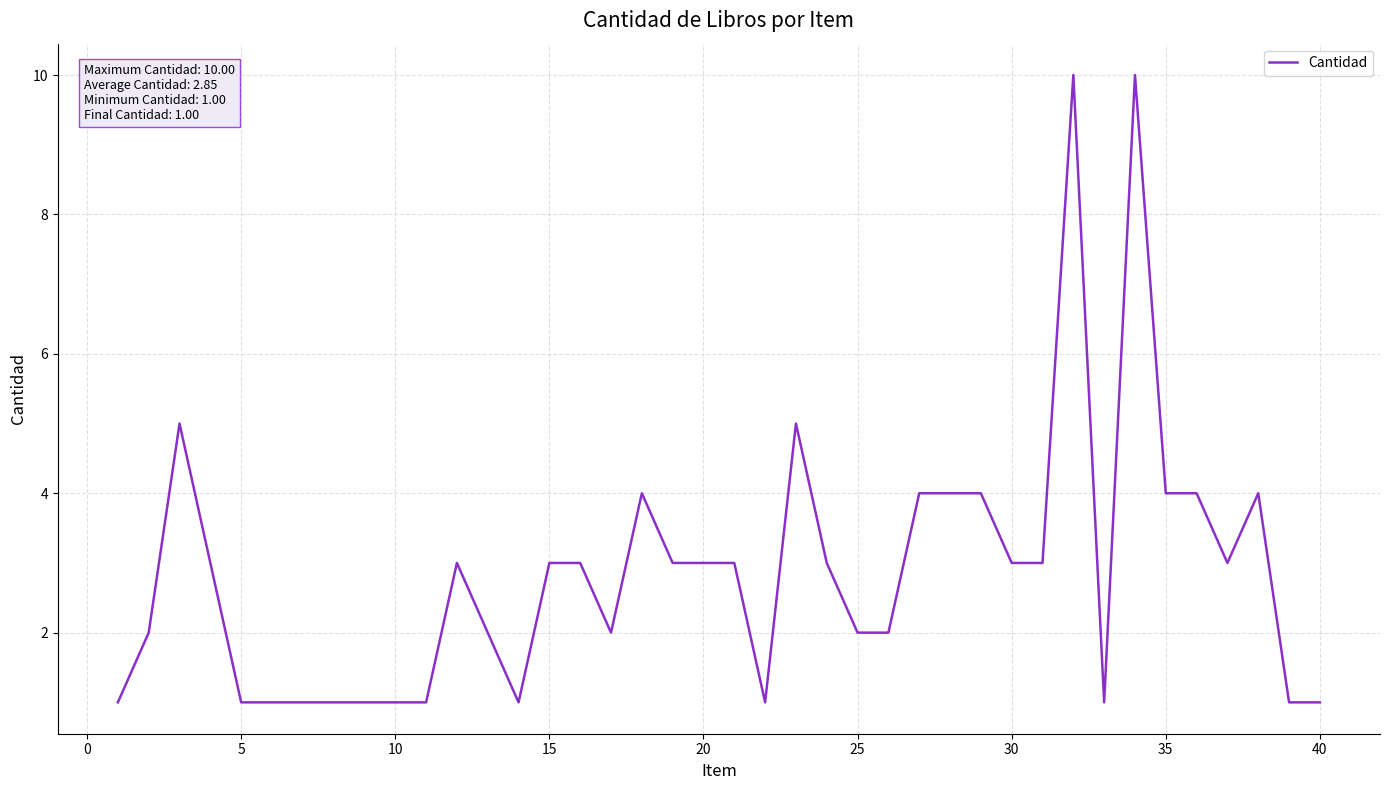

How many lines are shown in the chart?

1